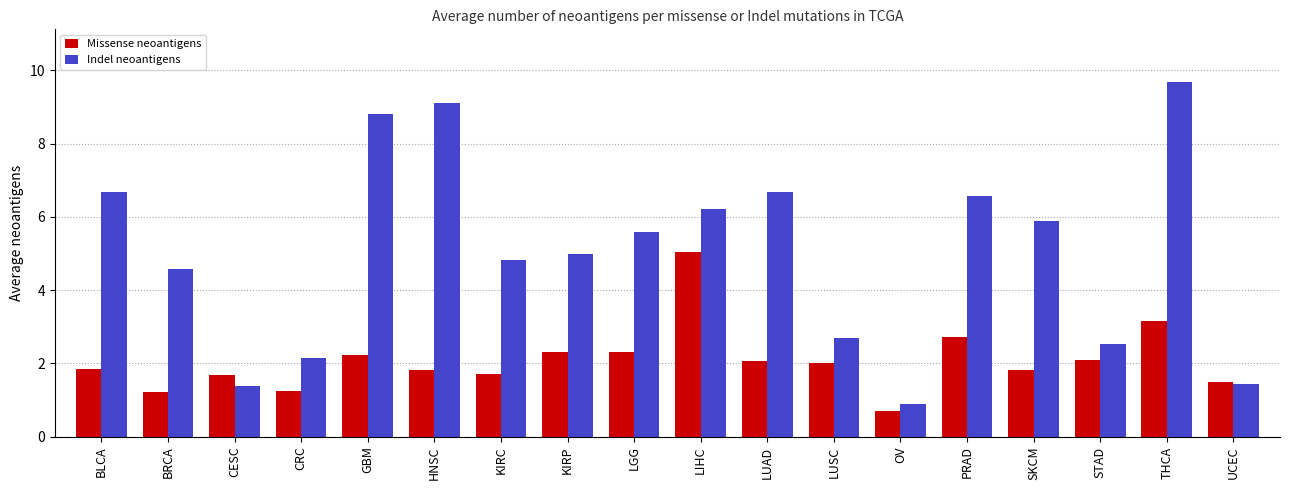

At which label does Indel neoantigens reach its peak?

THCA